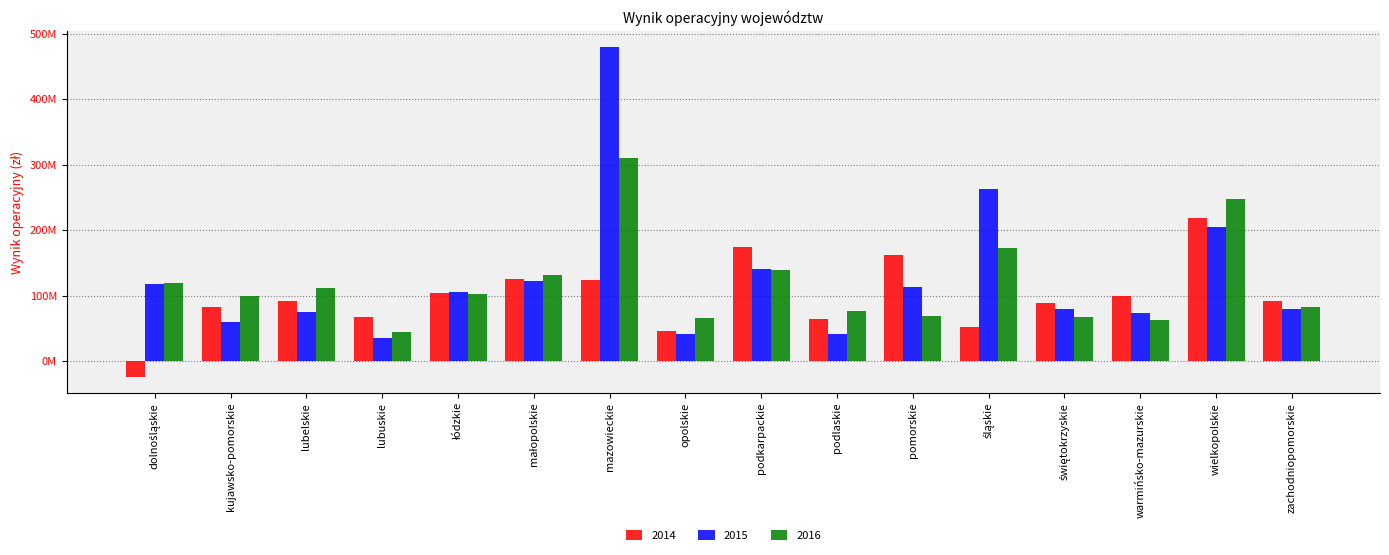

At how many categories does at least one series exceed 76034558?

14